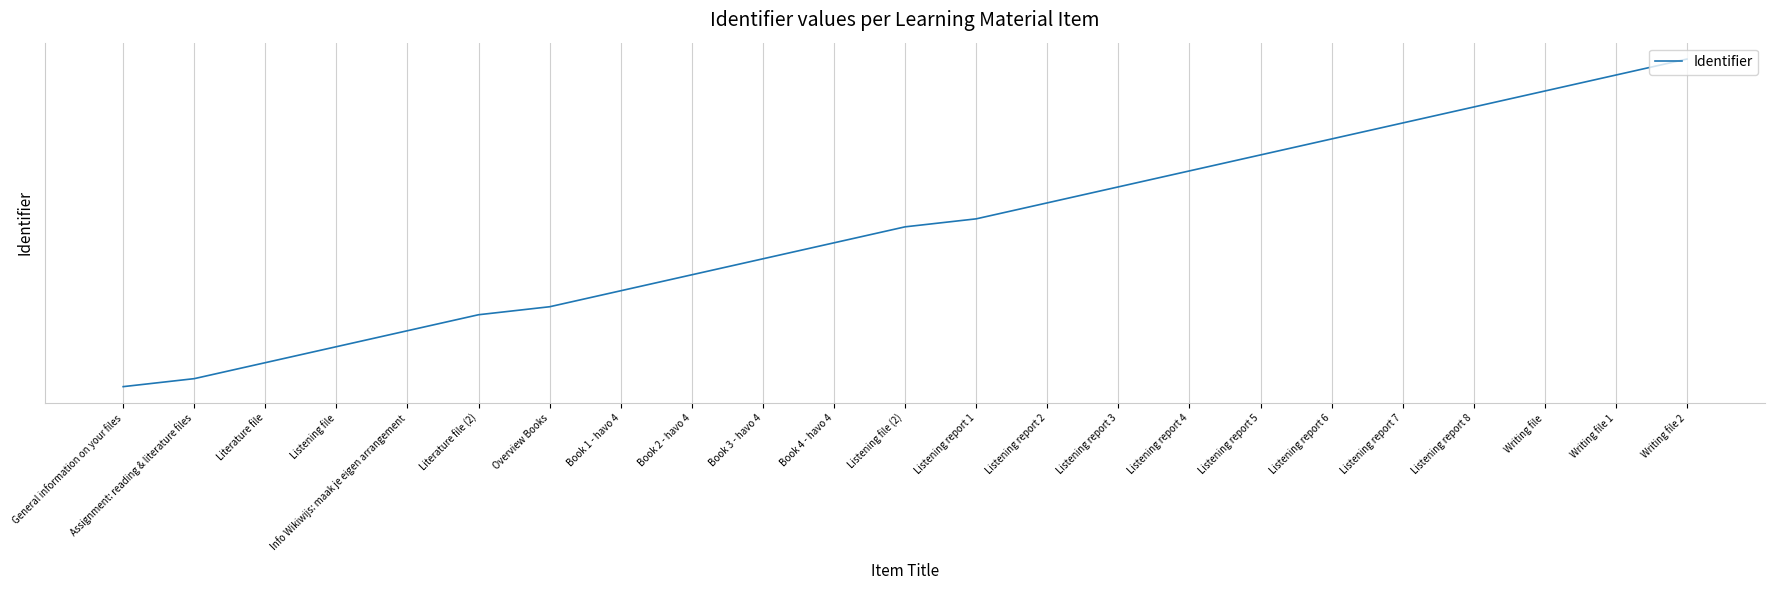

Does the chart display data point markers on the line(s)?

No